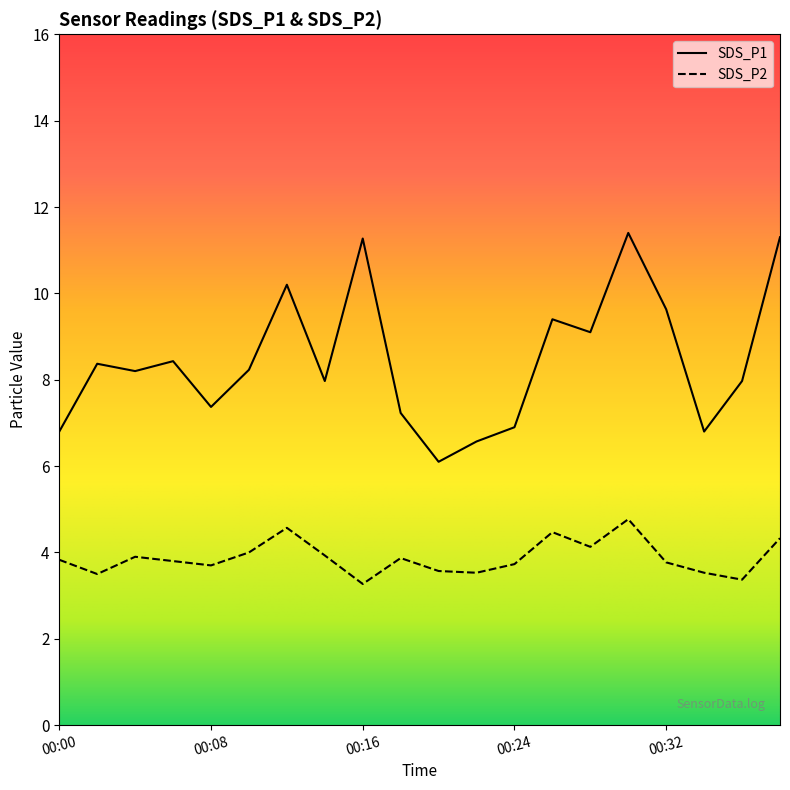

True or false: SDS_P2 and SDS_P1 cross at least once.

False